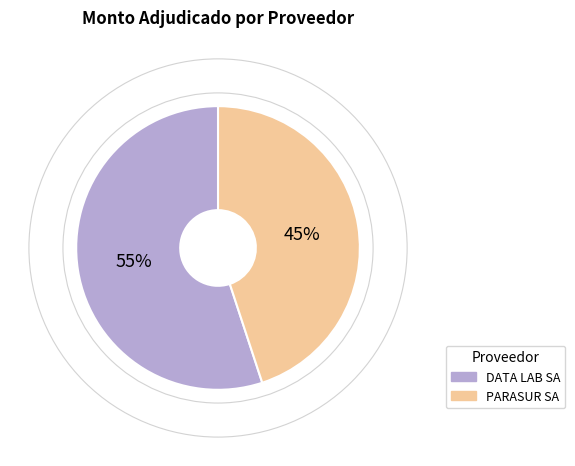

Combined, do PARASUR SA and DATA LAB SA account for over 50%?

Yes